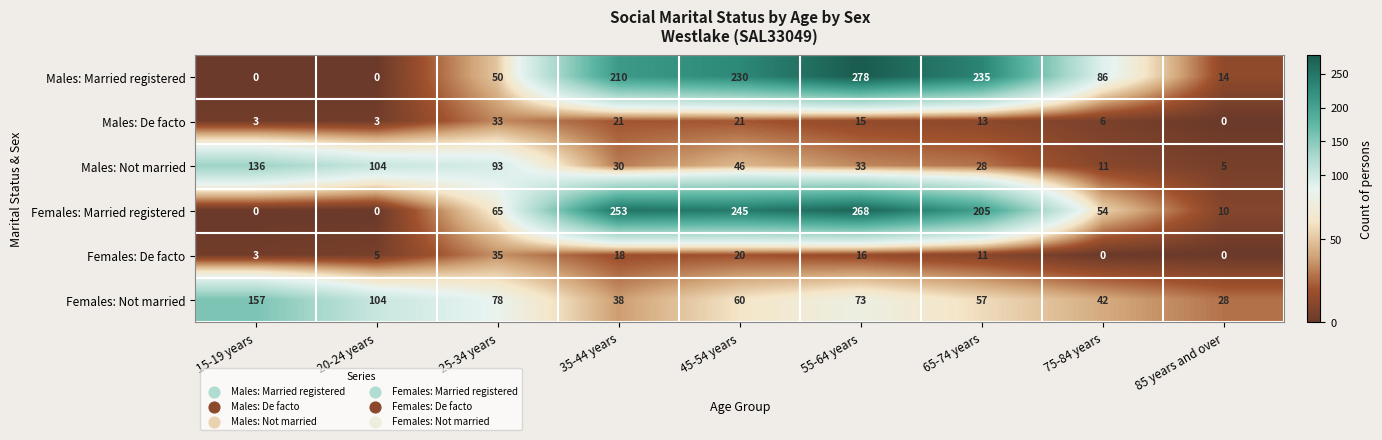

Rank the series by their maximum value, from highest to lowest.

Males: Married registered, Females: Married registered, Females: Not married, Males: Not married, Females: De facto, Males: De facto